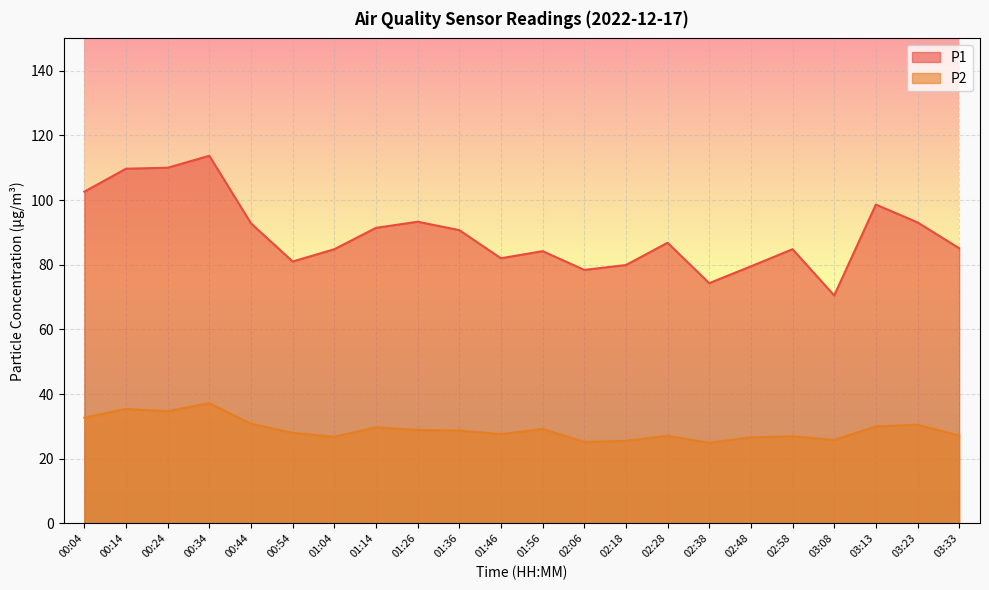

How many lines are shown in the chart?

2